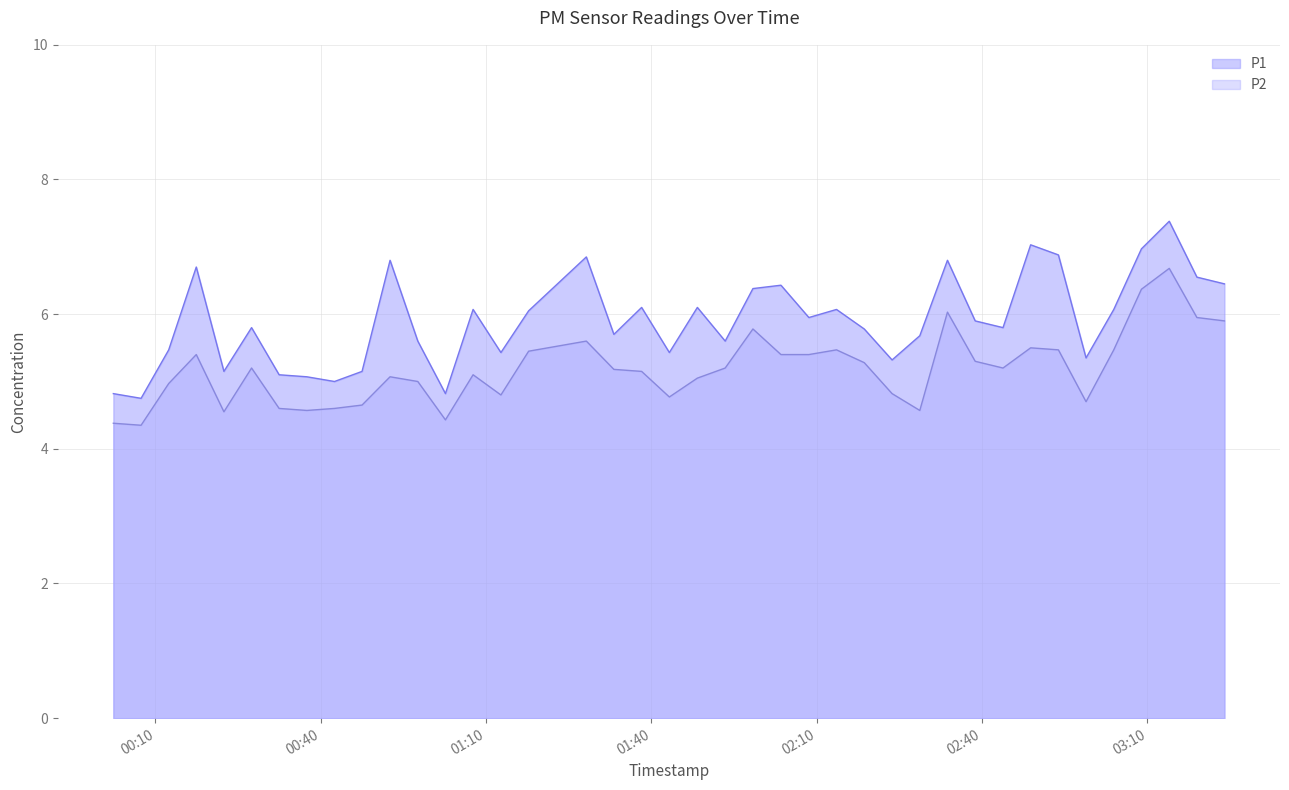

Which series has the widest spread of values?

P1